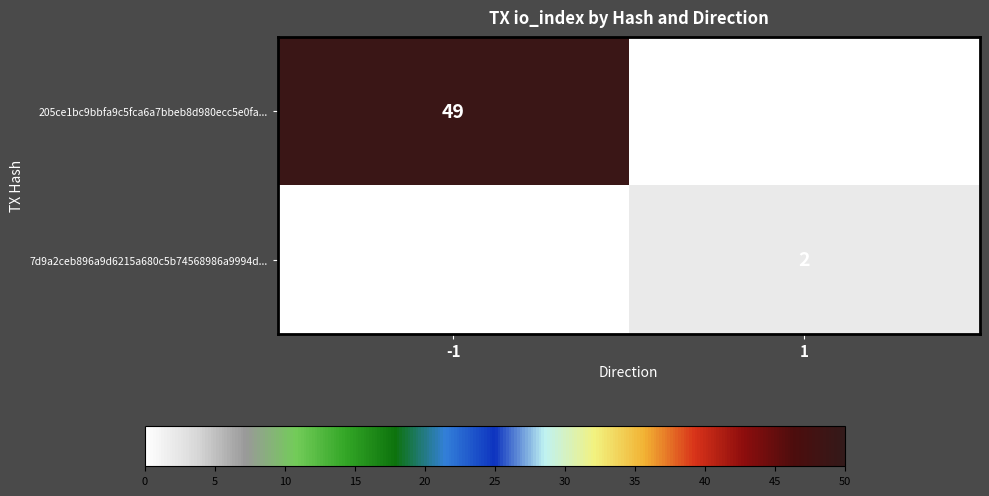

What is the total value across all series at -1?

49